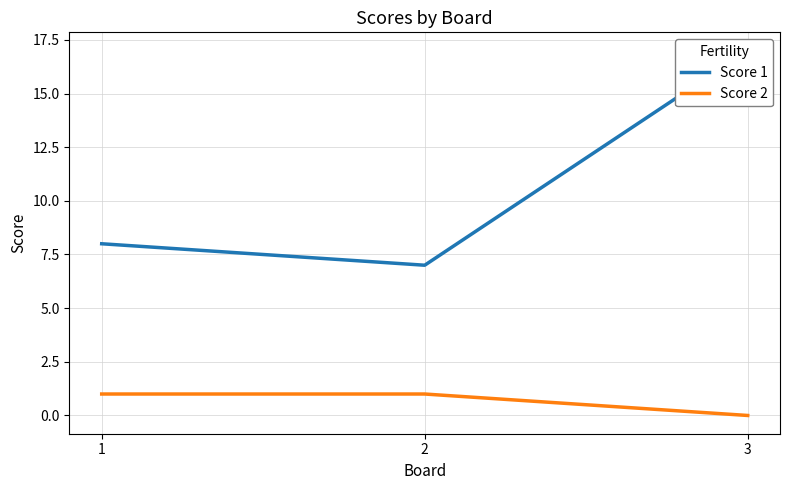

Rank the categories by Score 1 value from highest to lowest.

3, 1, 2